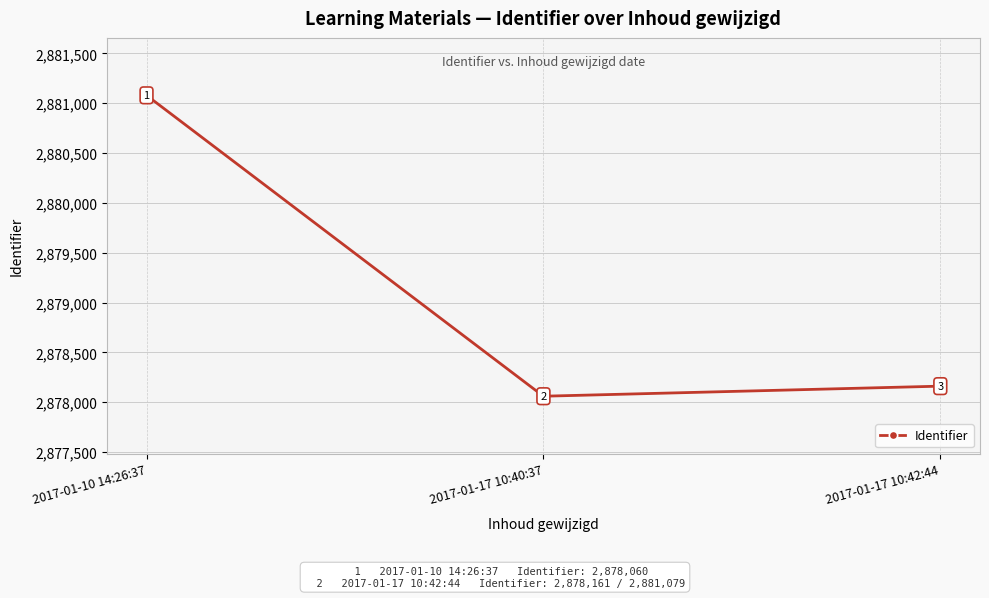

Reading left to right, transcribe all the data shown in this chart.

2881079	2878060	2878161